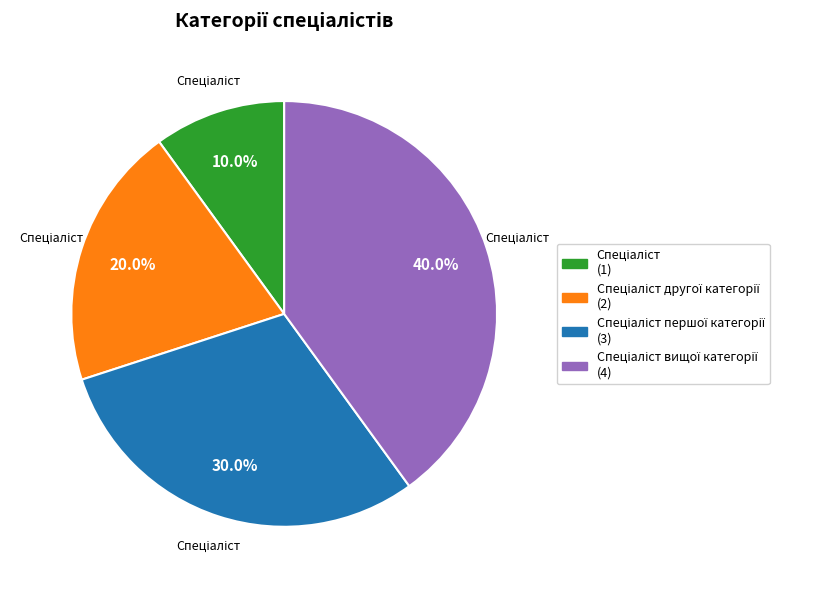

Is there any slice that represents more than half of the pie?

No